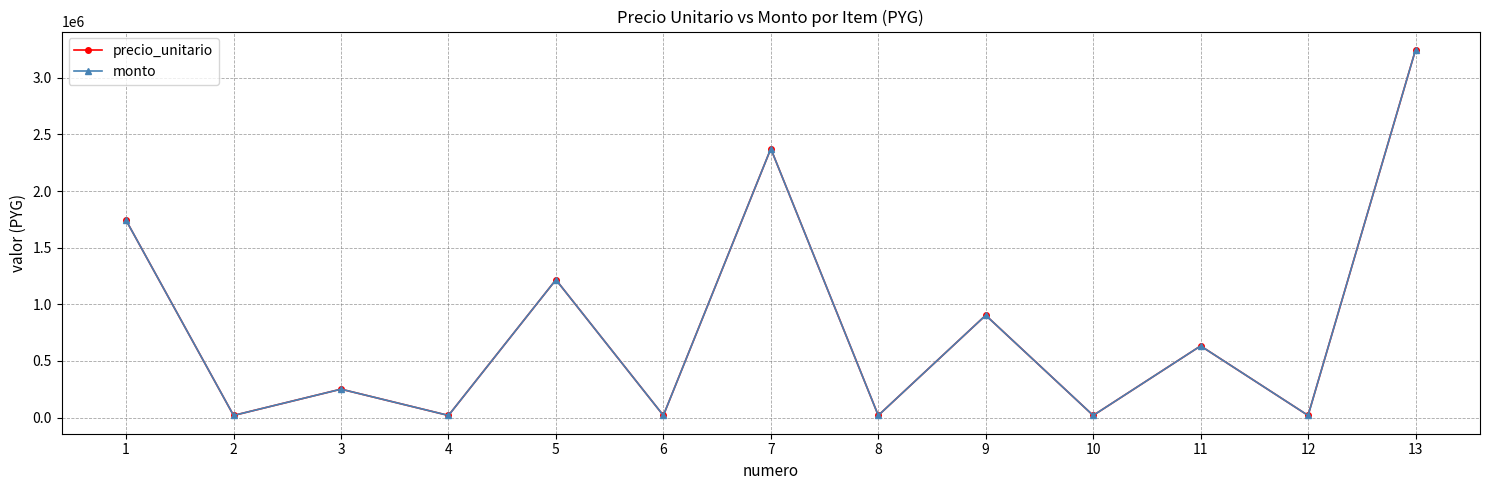

Does the chart have visible grid lines?

Yes